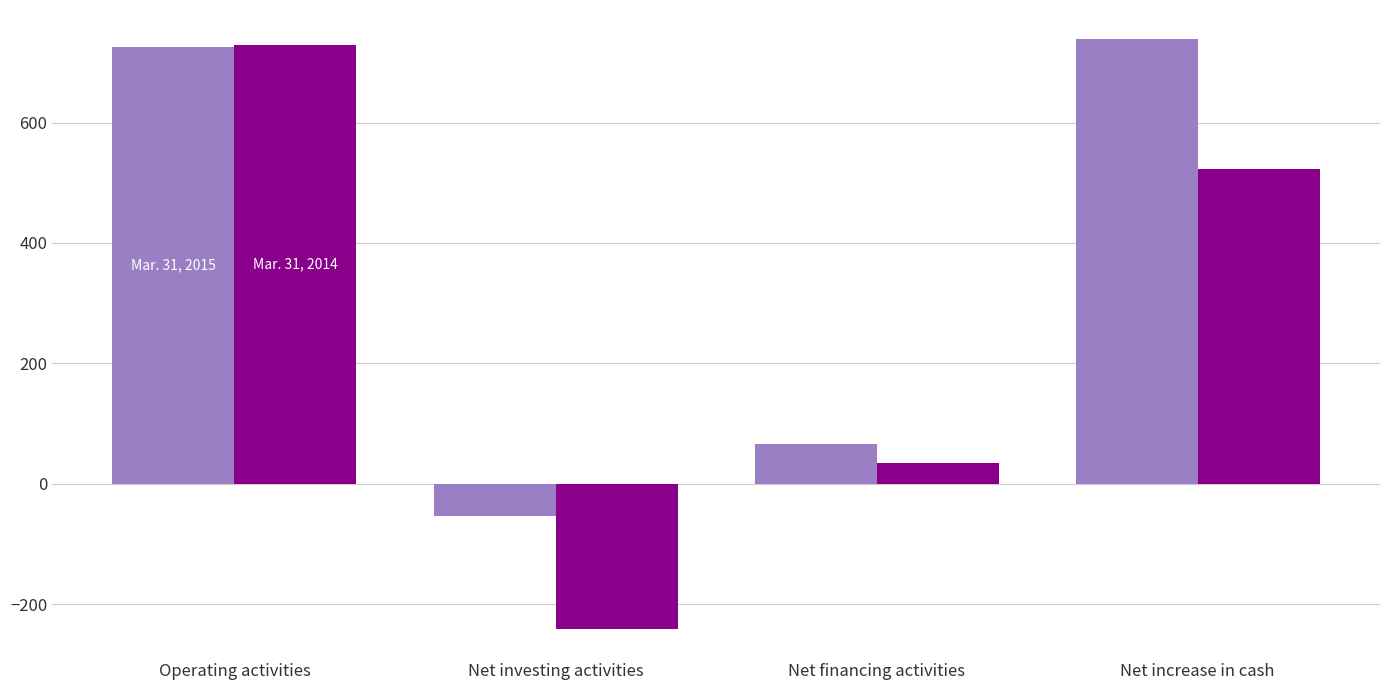

Reading left to right, list all the values displayed in this chart.

Mar. 31, 2015: 725	-53	66	738
Mar. 31, 2014: 728	-241	35	522